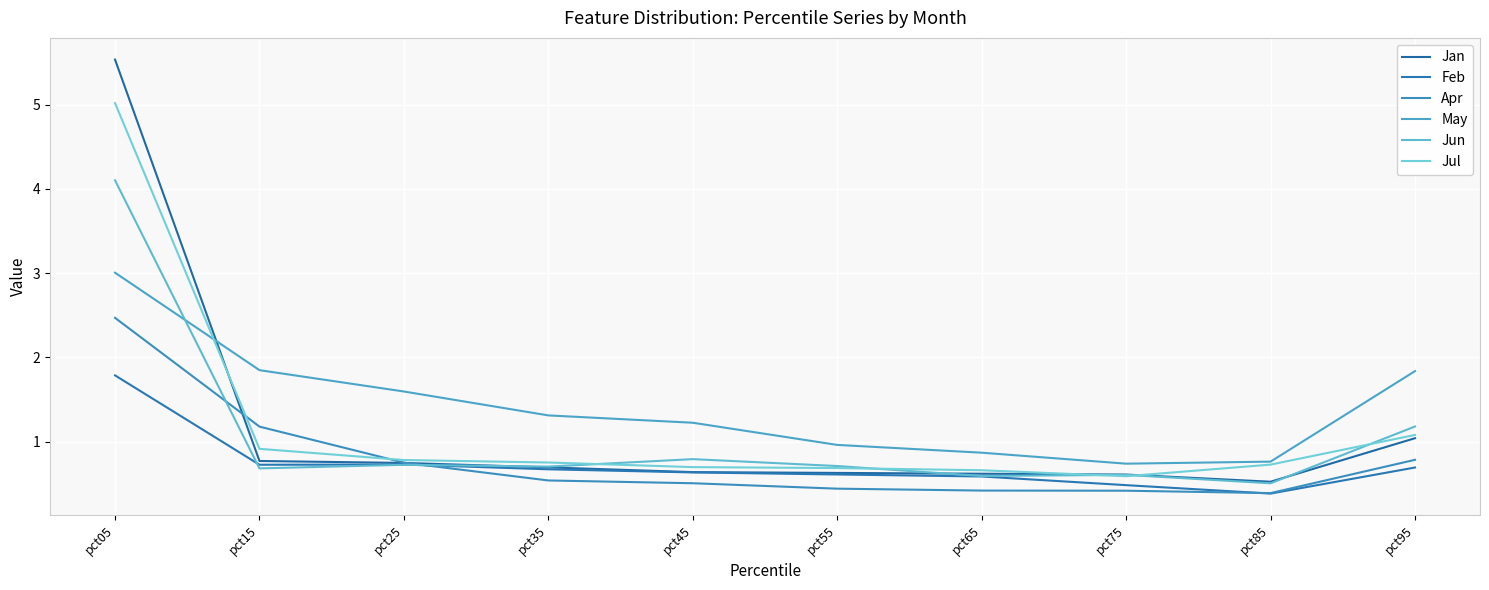

What is the average value of the Feb series?

0.7